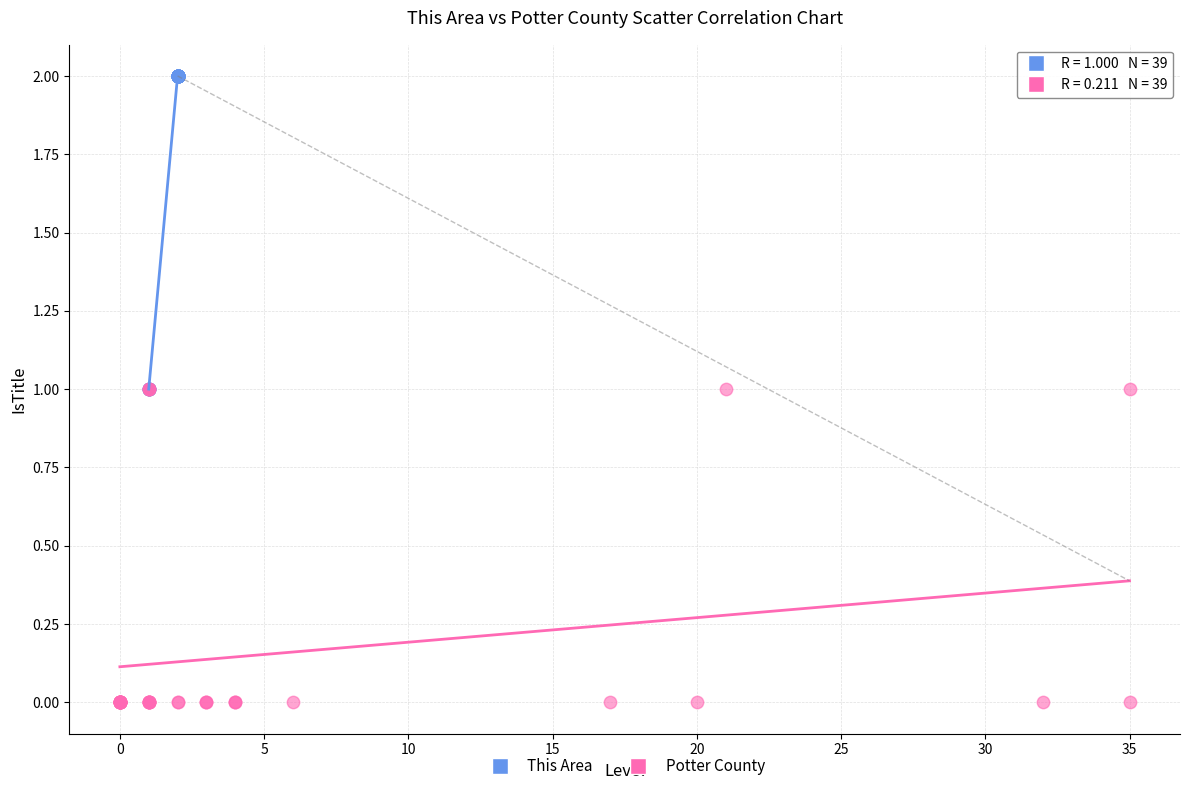

Which series reaches the minimum Y coordinate?

Potter County